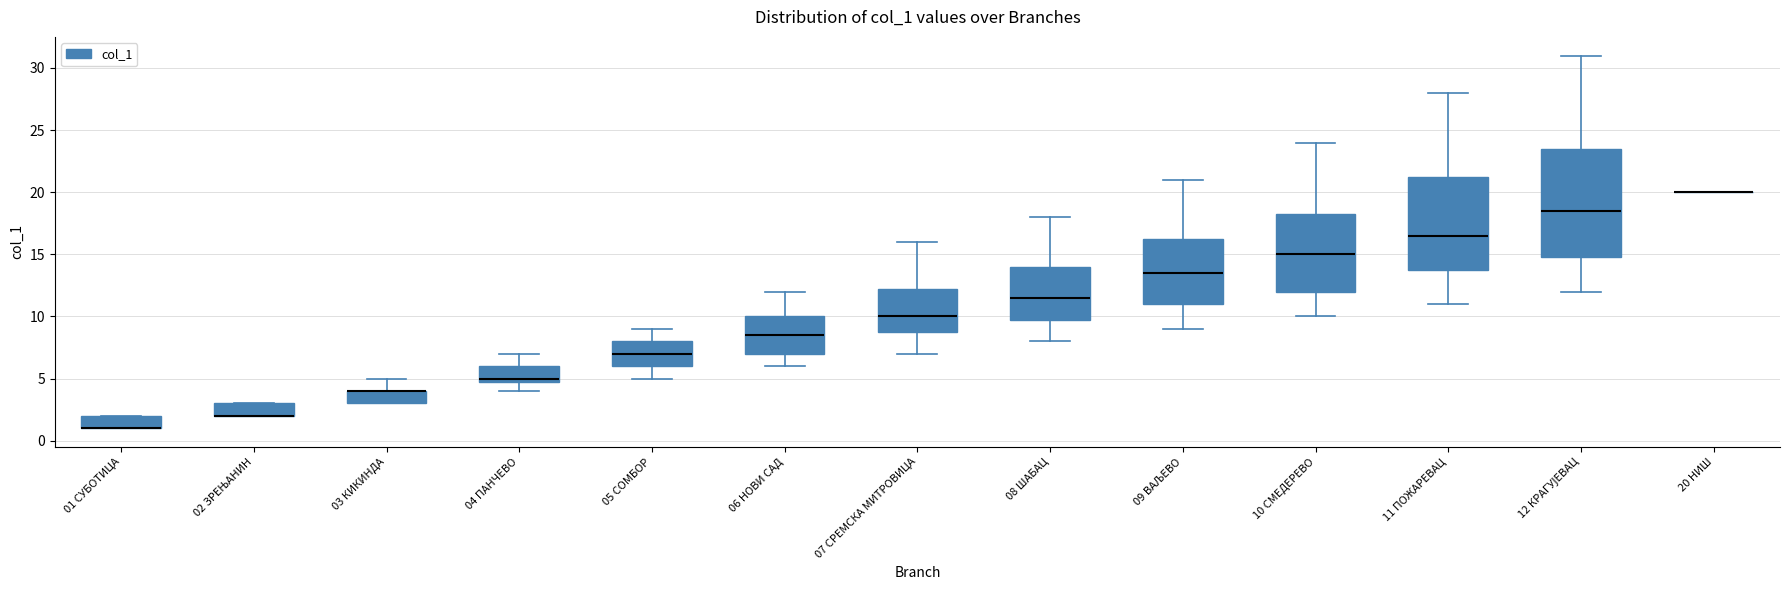

Where does the upper whisker of the box for 07 СРЕМСКА МИТРОВИЦА end on the y-axis? The values are not printed on the chart, so give them approximately, as read against the axis.

16.0